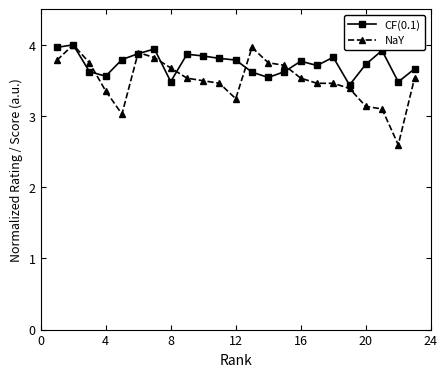

True or false: NaY has more than 0 points higher than both neighbors.

True